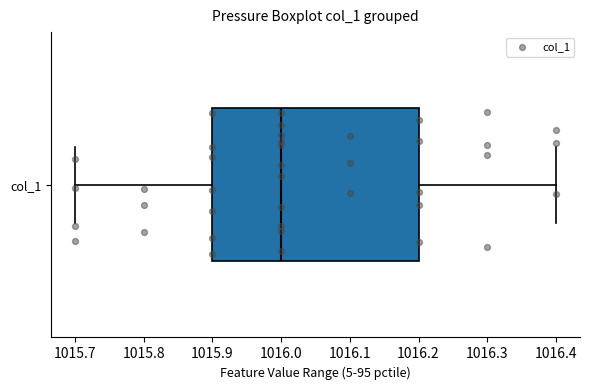

Transcribe this box plot: give where the median line is, the range the box spans, and where the two whiskers end, as read against the x-axis. The values are not printed on the chart, so give them approximately, as read against the axis.

median 1016.0, box 1015.9 to 1016.2, whiskers 1015.7 to 1016.4